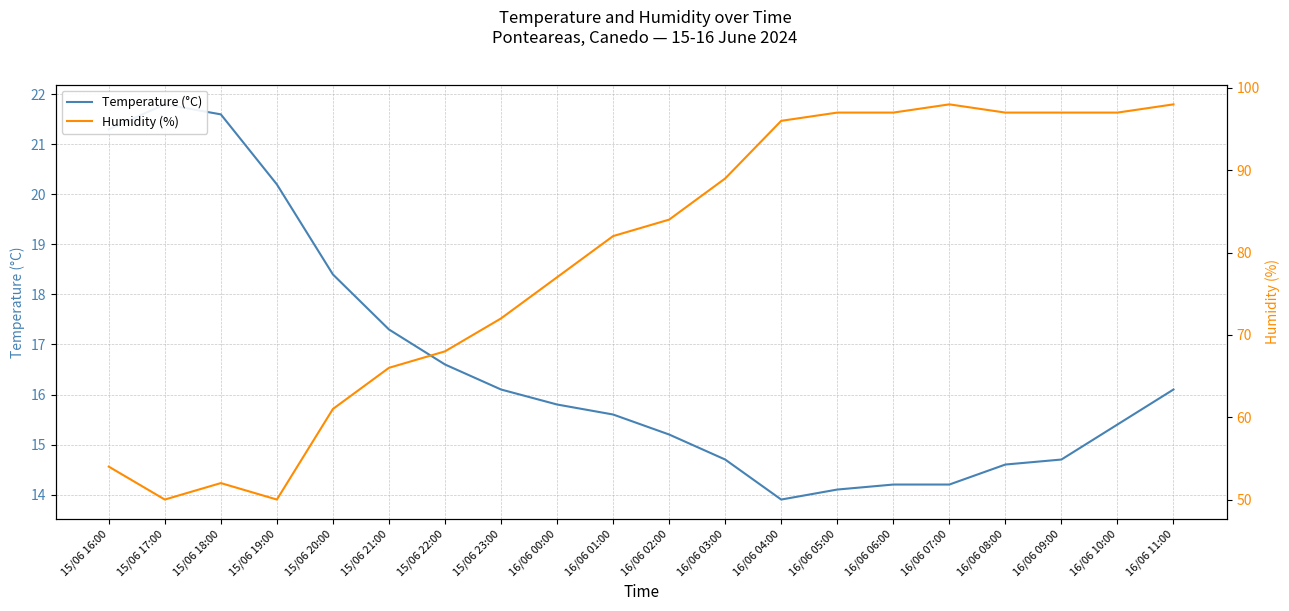

What is the label of the 12th point from the right?

16/06 00:00